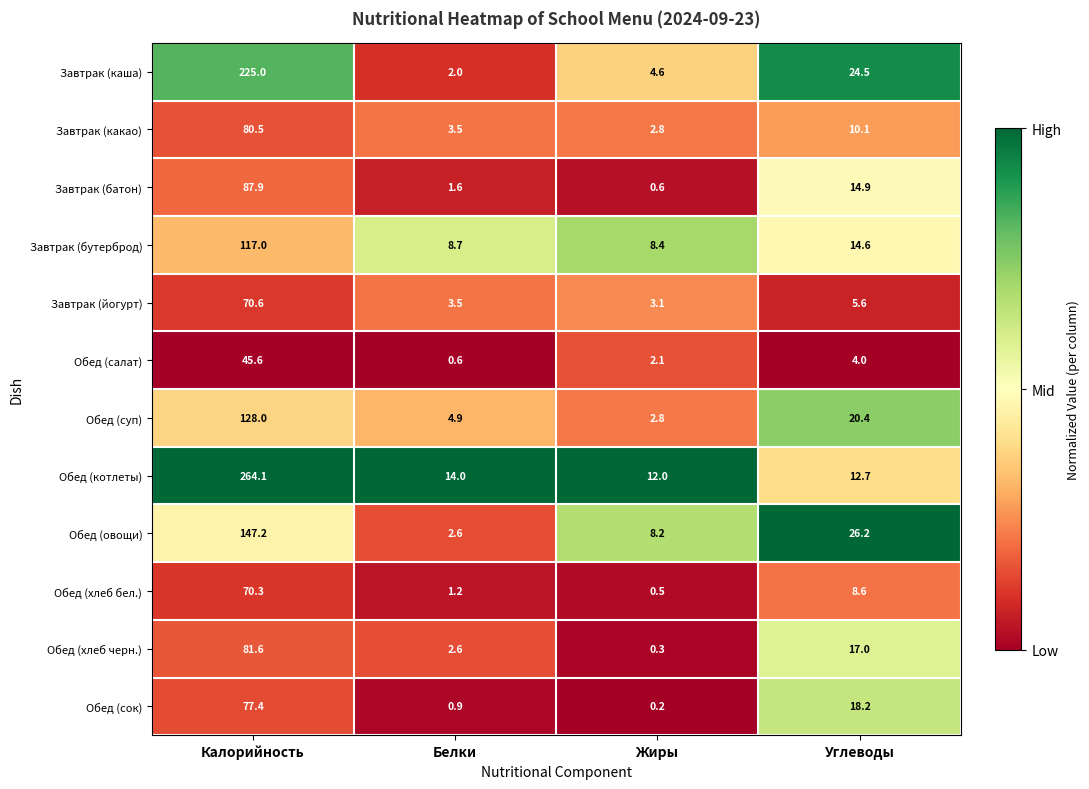

What is the difference between the second highest and minimum values in the Обед (салат) series?

3.4